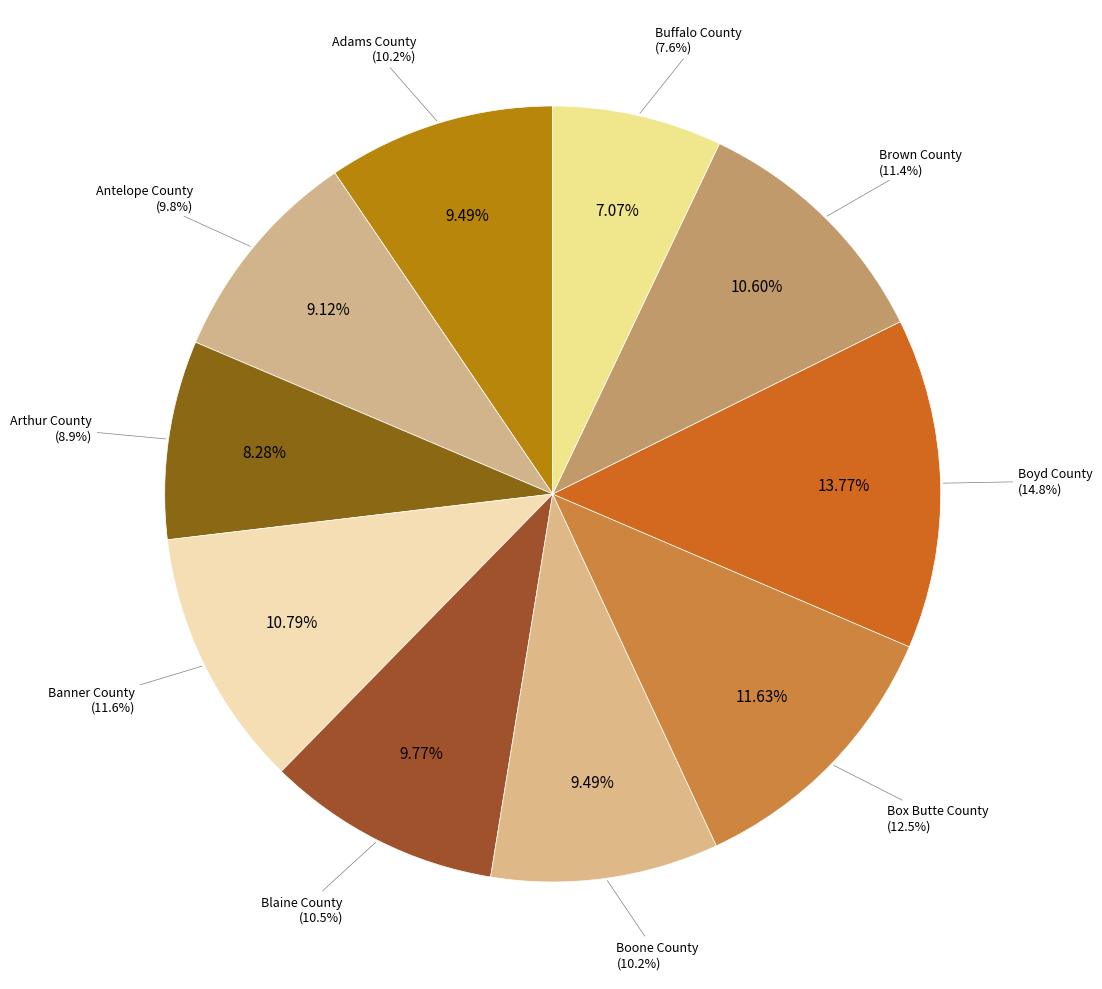

Rank the categories by value from lowest to highest.

Buffalo County, Arthur County, Antelope County, Adams County, Boone County, Blaine County, Brown County, Banner County, Box Butte County, Boyd County